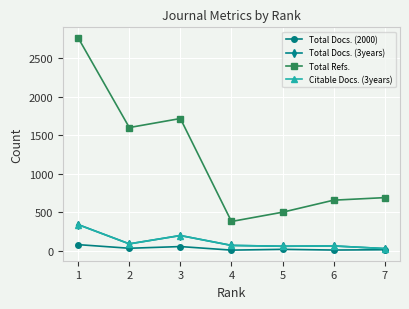

How many lines are shown in the chart?

4